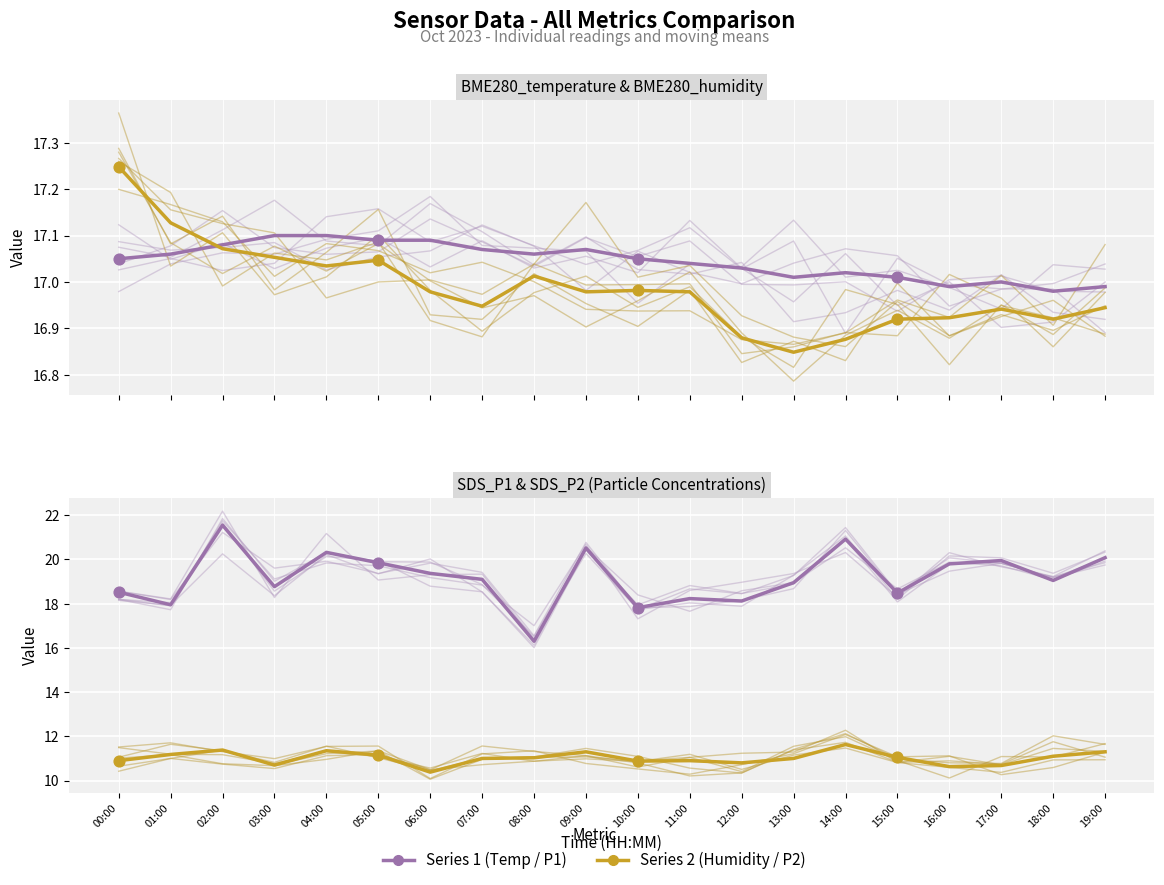

Which series reaches the maximum Y coordinate?

SDS_P1